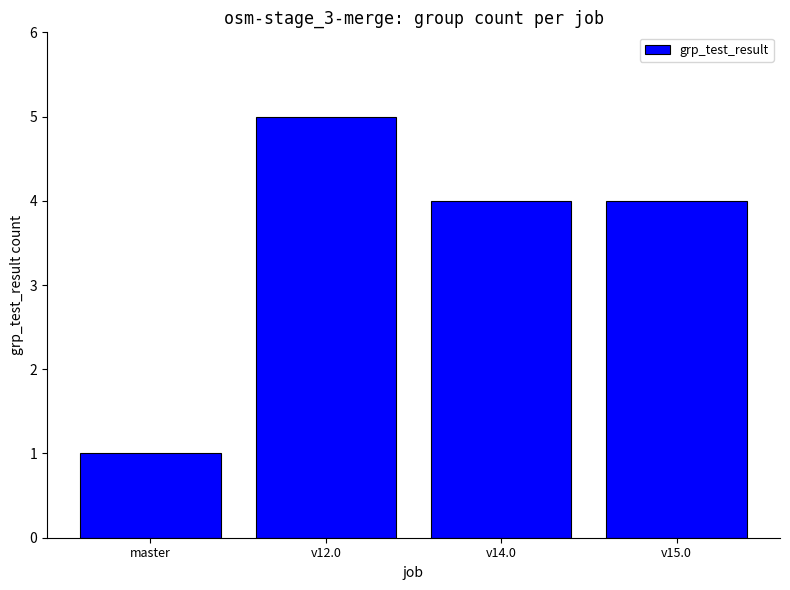

What is the difference between the maximum and minimum values?

4